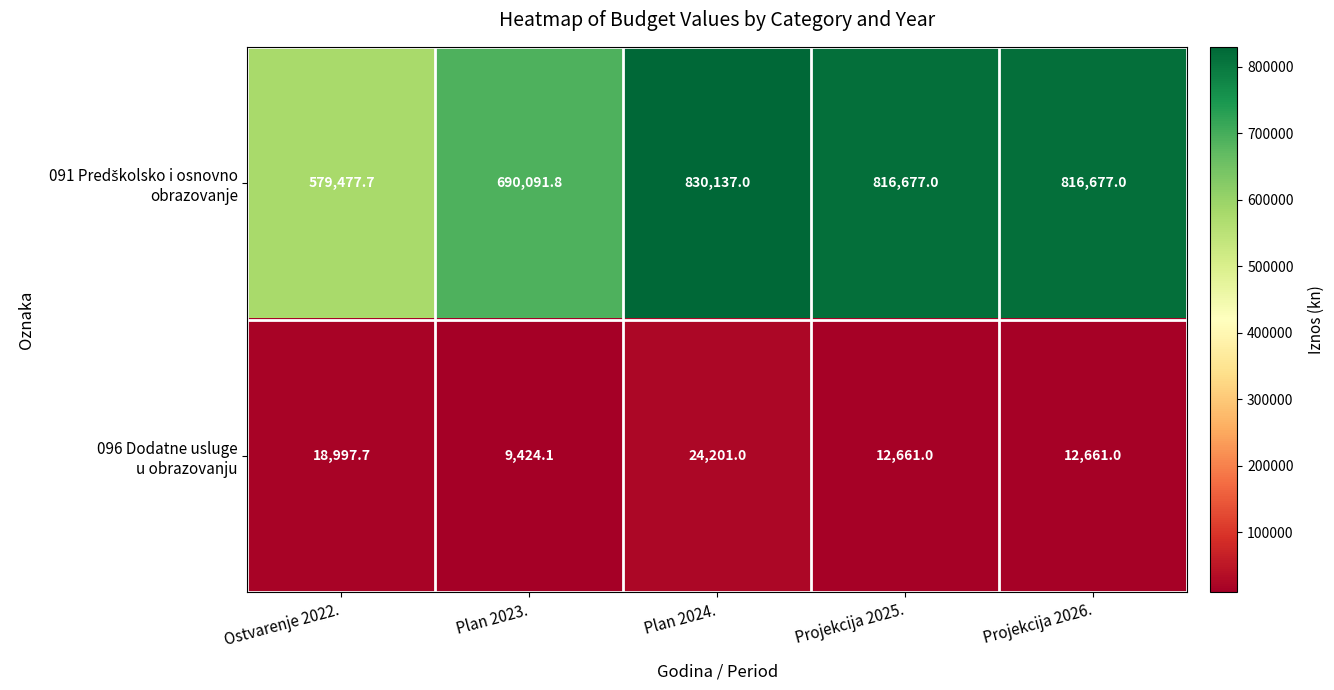

What is the spread (max minus min) of values at Projekcija 2025.?

804016.0